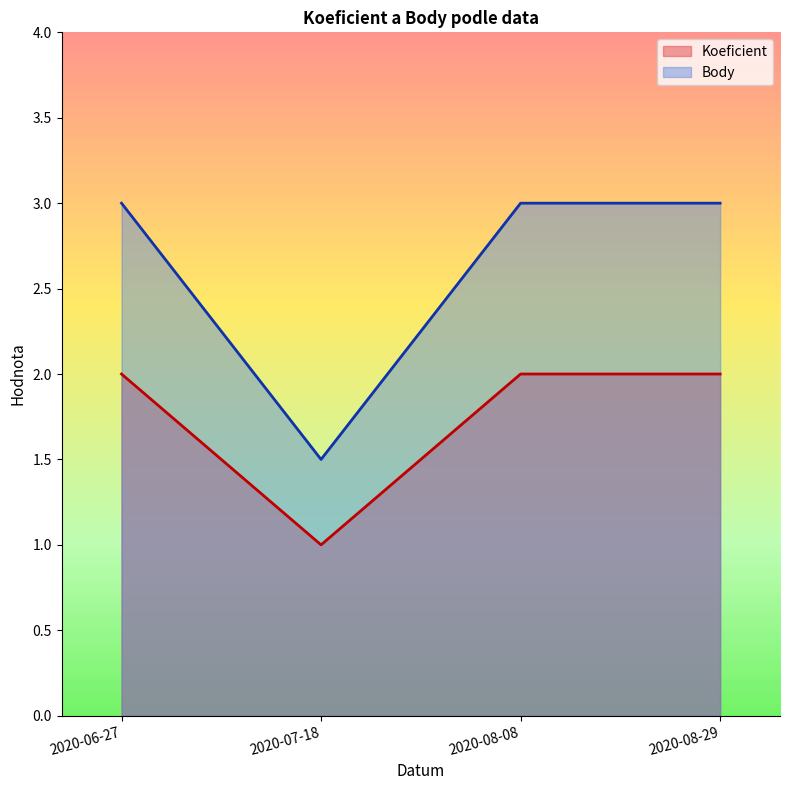

What are all the series names shown in the legend?

Koeficient, Body